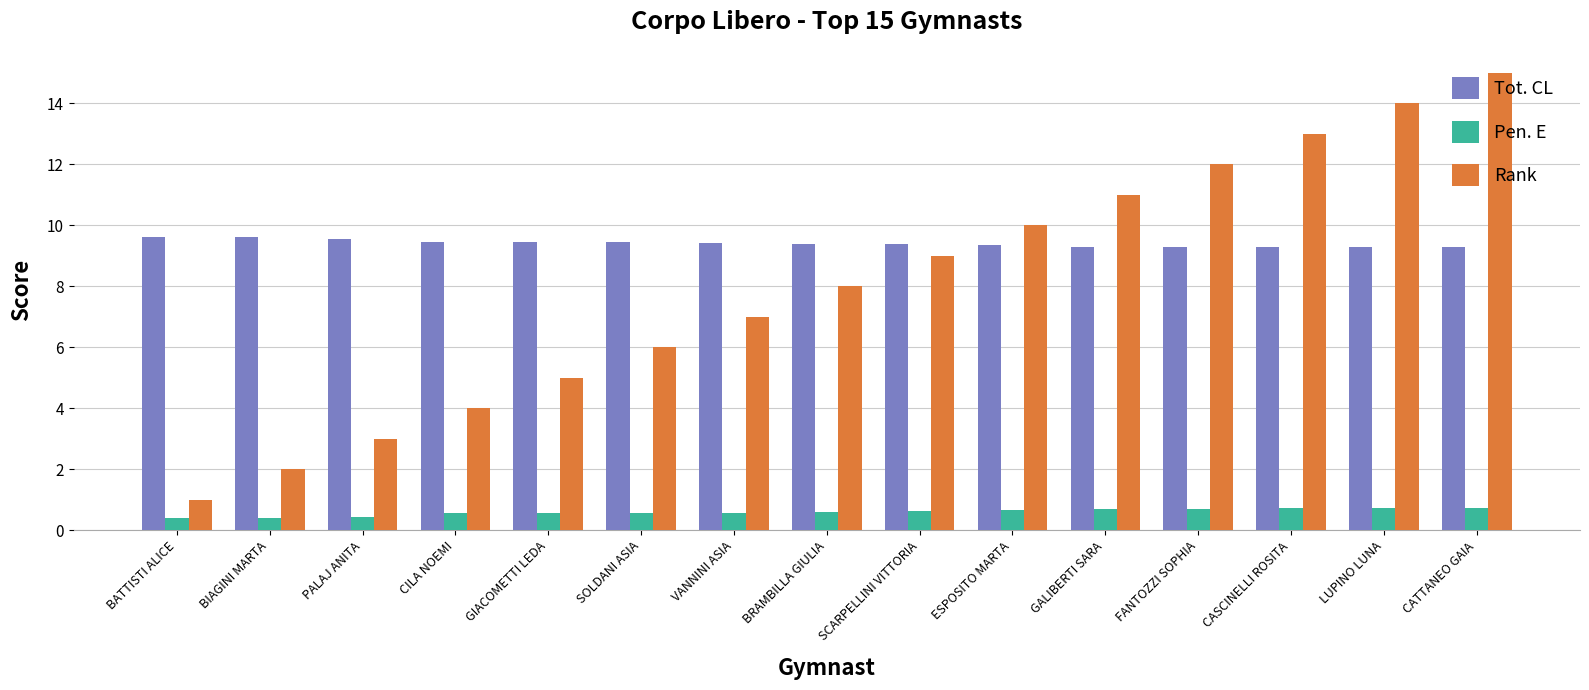

What is the average value of the Rank series?

8.0